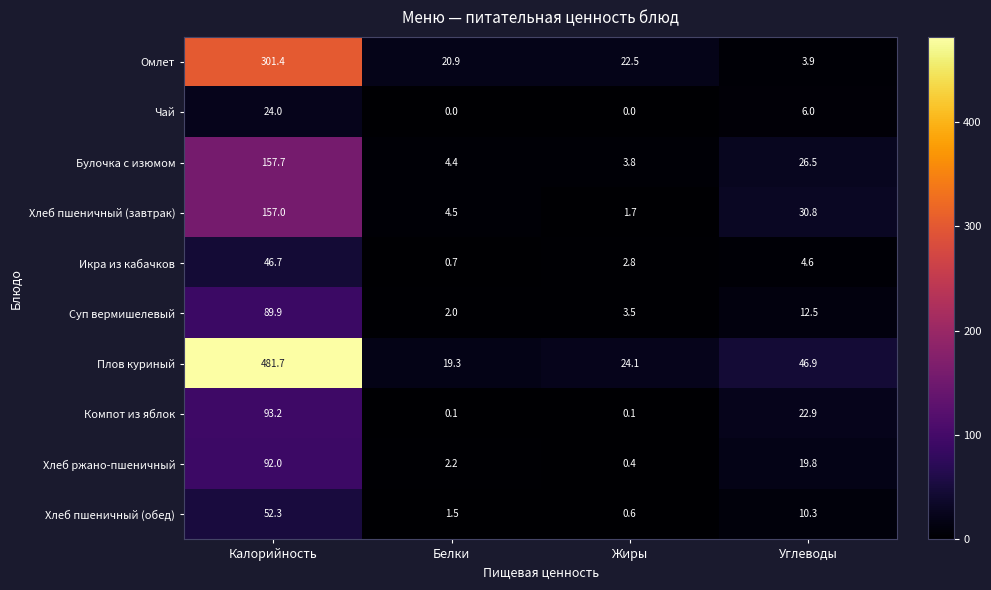

Is it true that Хлеб ржано-пшеничный equals 0.4 at Жиры?

True